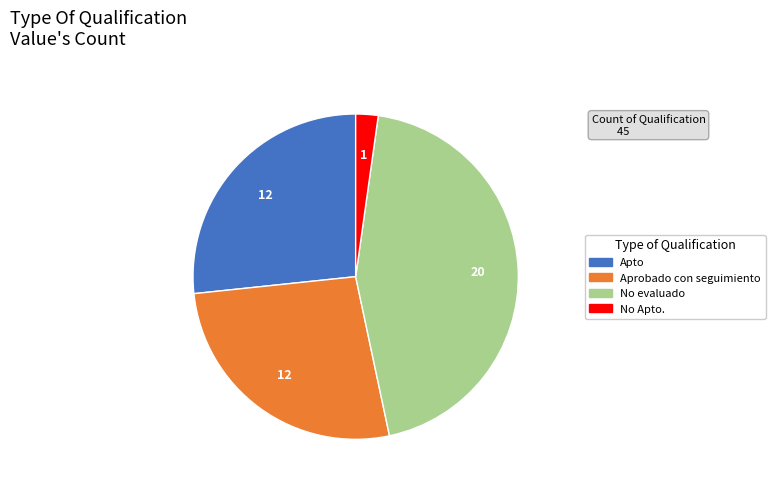

True or false: Apto accounts for 27% of the total.

True